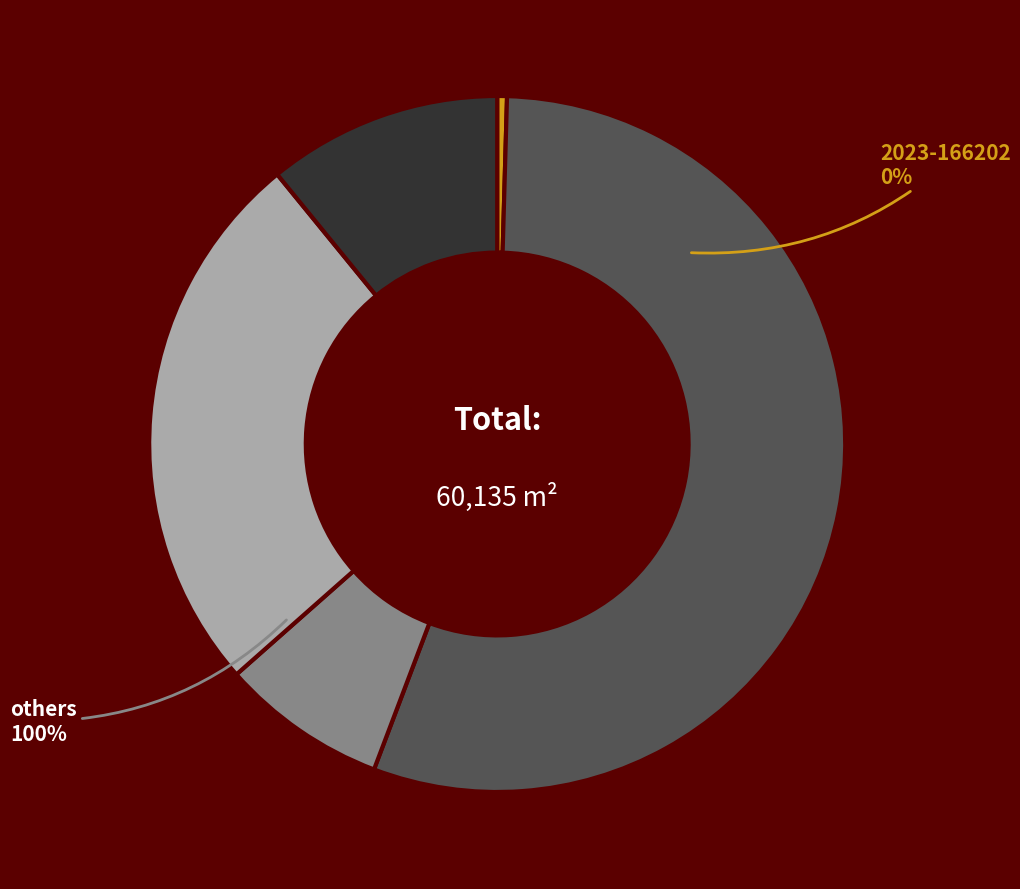

The 2023-175096 slice represents 26% of the pie. True or false?

True